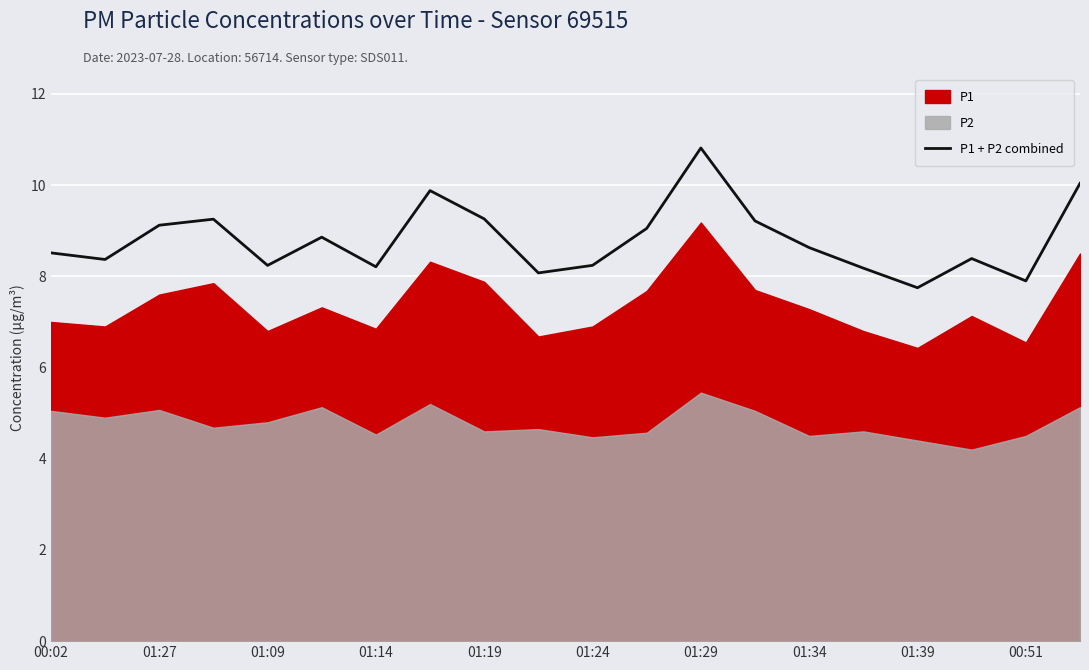

What is the difference between the maximum and minimum values?

3.1